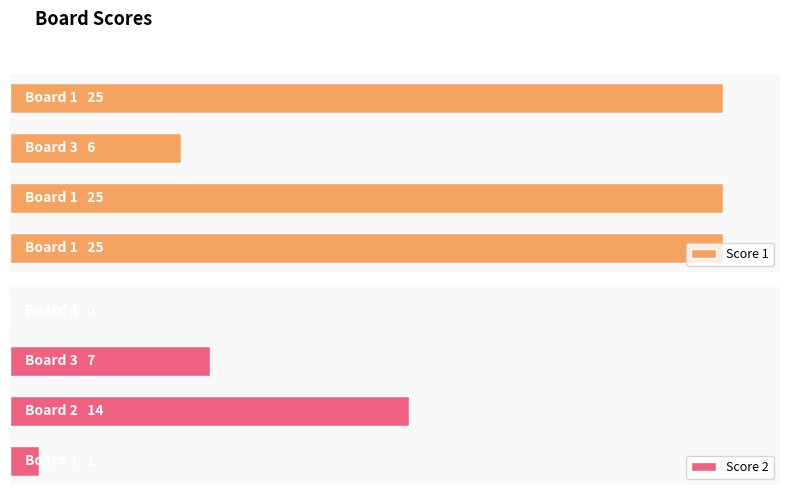

What is the value of the Score 1 bar at the 4th from the left?

25